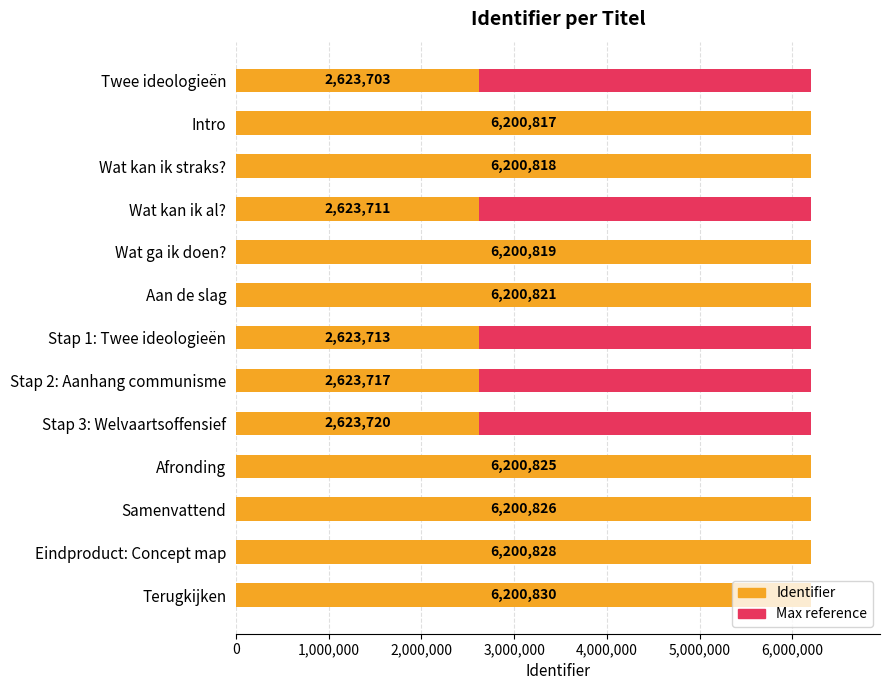

Count the number of data series in this chart.

2